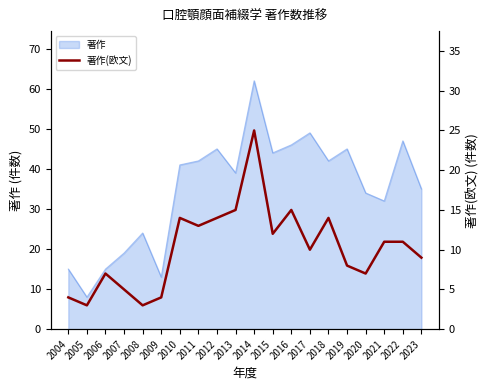

What is the smallest value displayed?

3